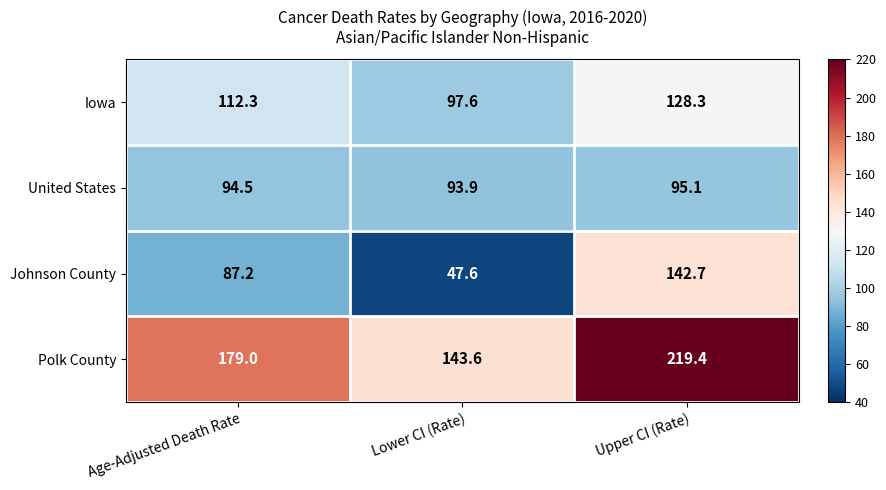

Is it true that Polk County equals 219.4 at Upper CI (Rate)?

True